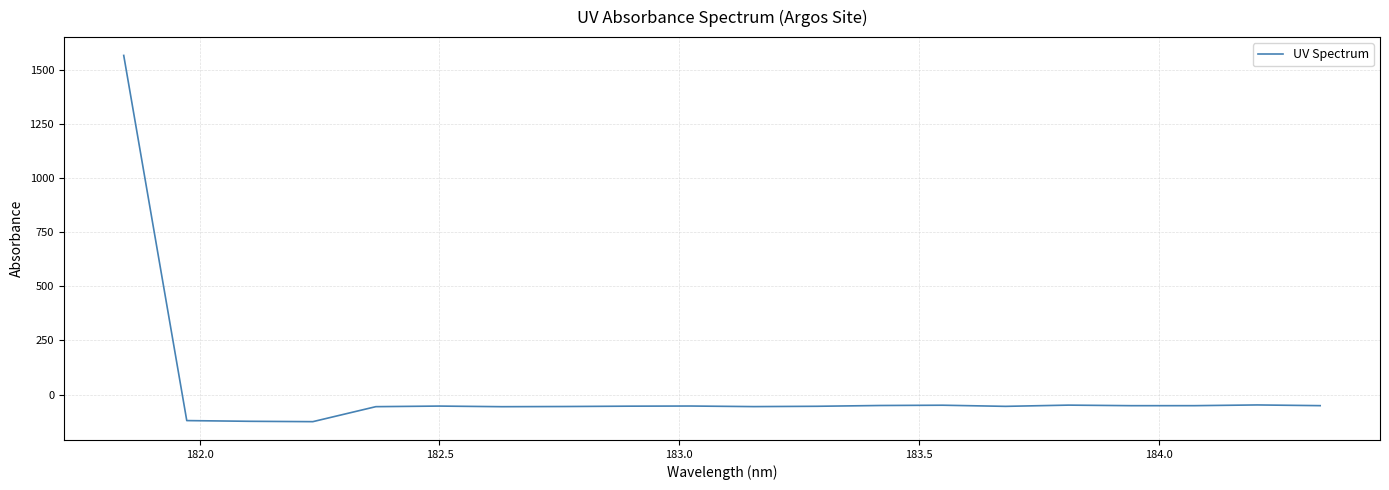

How many lines are shown in the chart?

1